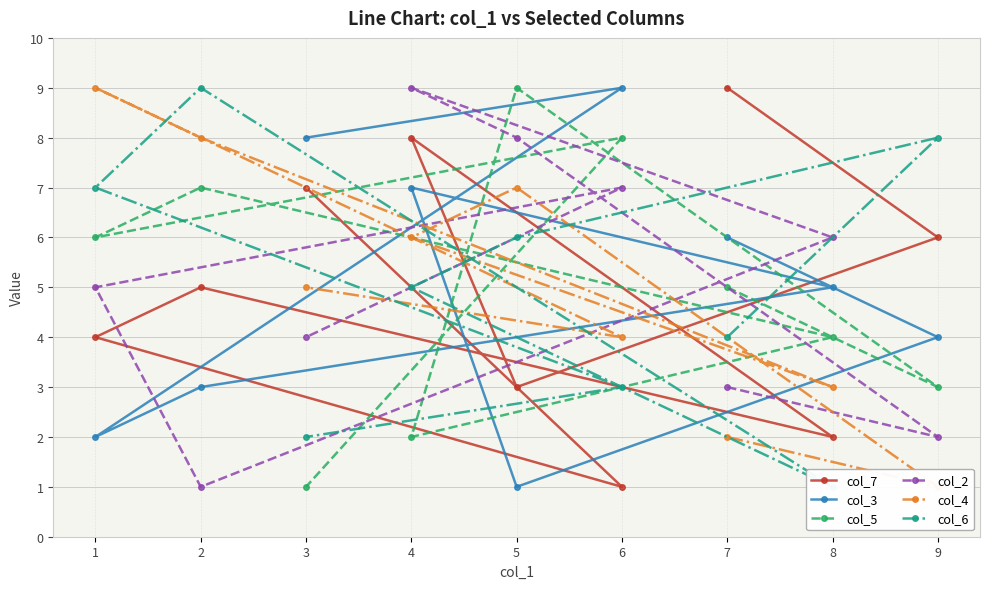

How many values in the col_5 series are below 5?

4